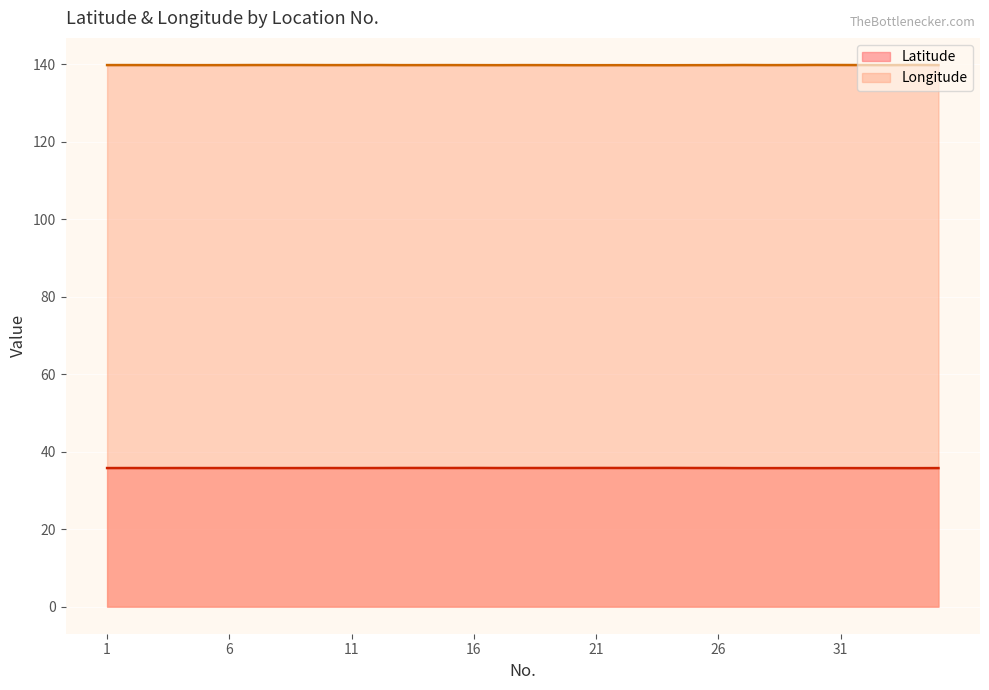

Between 32 and 28, which is larger?

28